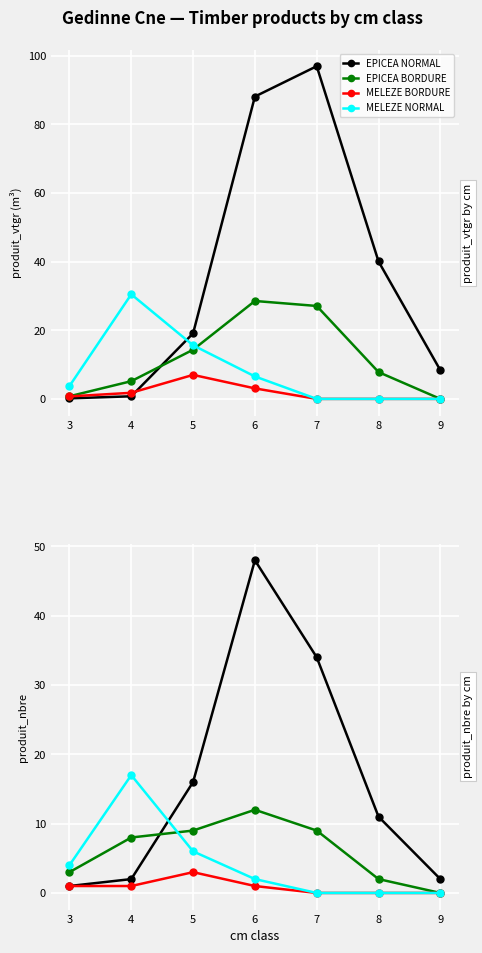

Which series changed the most between 4 and 9?

MELEZE NORMAL